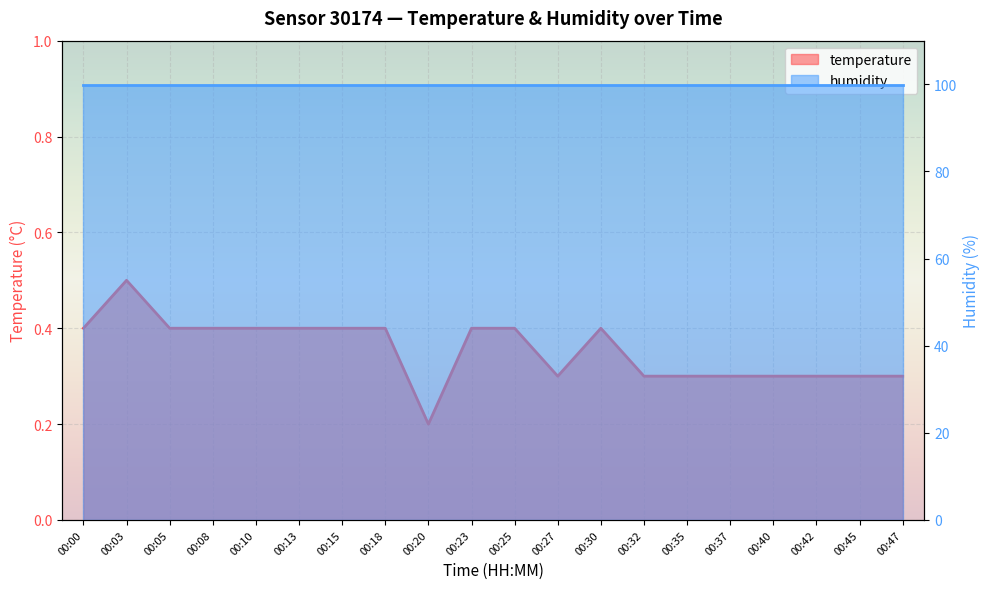

Reading right to left, list all the values displayed in this chart.

0.3	0.3	0.3	0.3	0.3	0.3	0.3	0.4	0.3	0.4	0.4	0.2	0.4	0.4	0.4	0.4	0.4	0.4	0.5	0.4